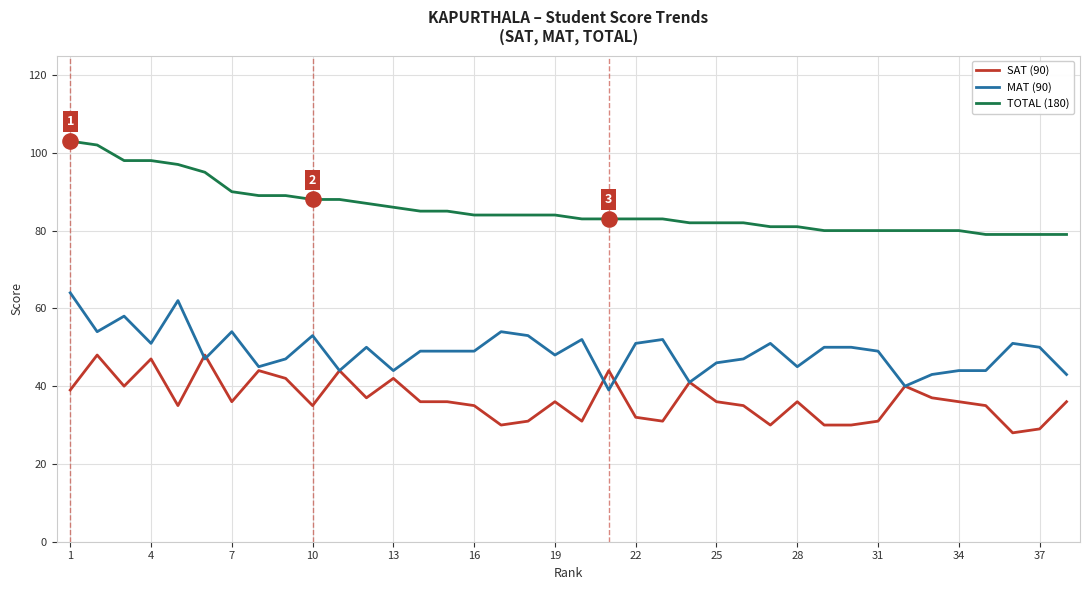

List the series in order of their peak value, lowest first.

SAT (90), MAT (90), TOTAL (180)